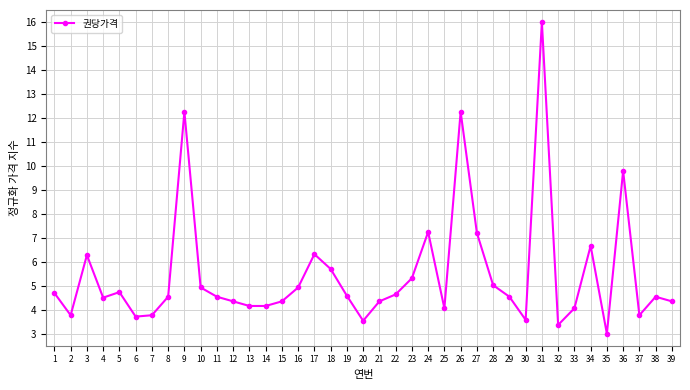

Which has a higher value, 32 or 6?

6